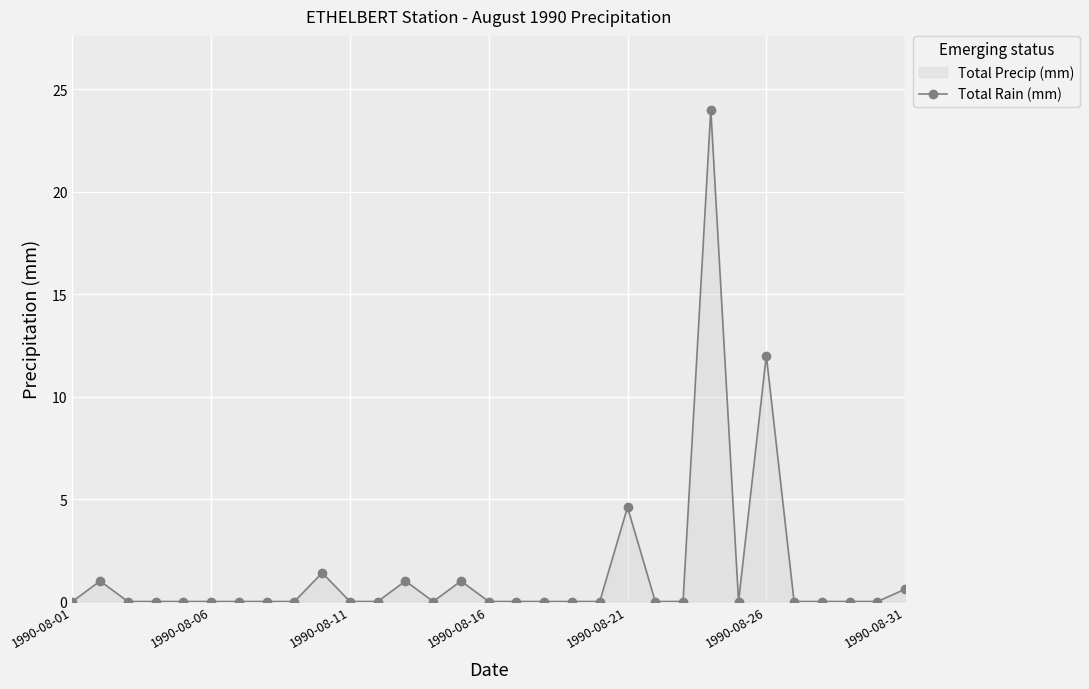

What position from the right is 13?

18